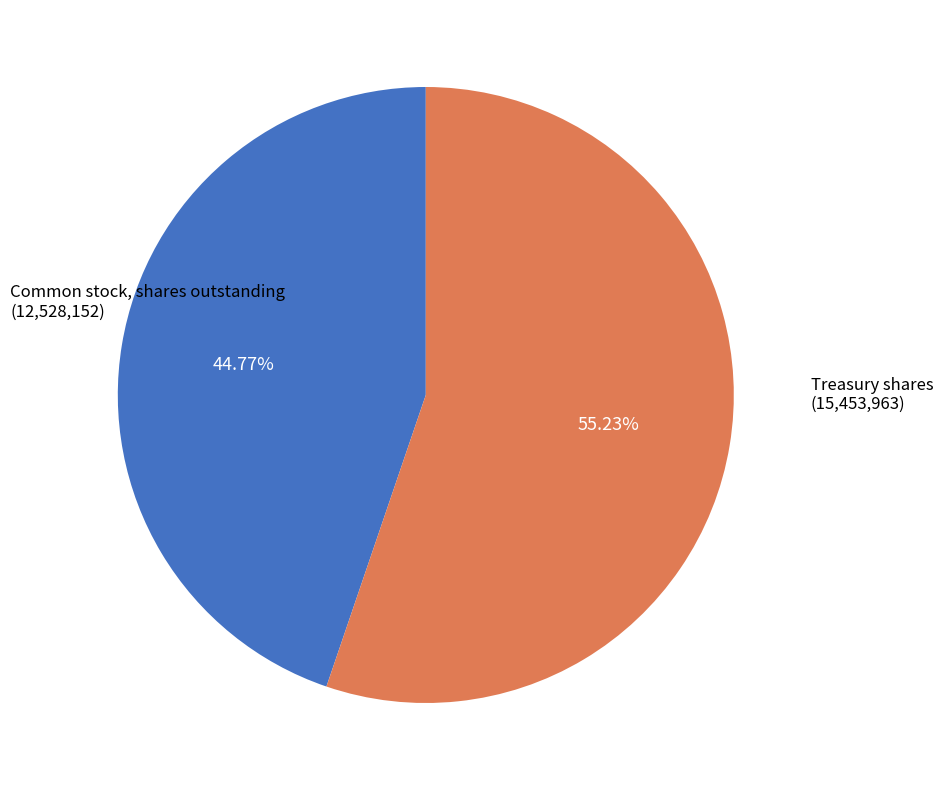

Does any single category account for the majority?

Yes